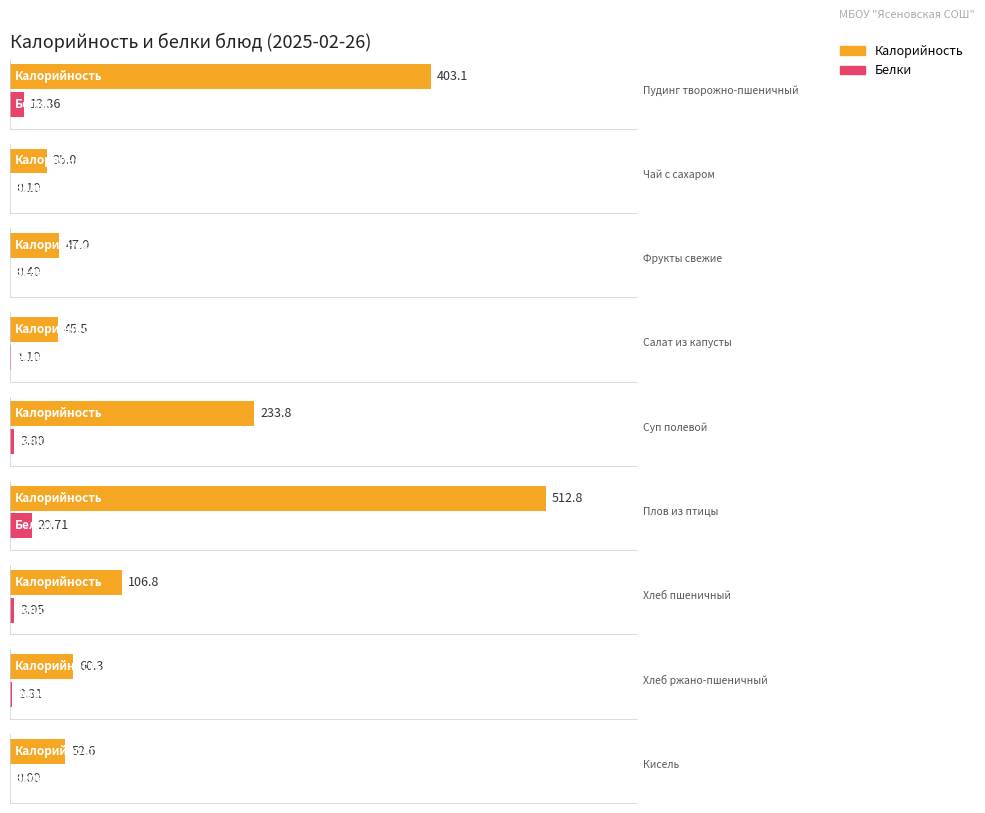

What is the difference between the Белки values at Салат из капусты and Фрукты свежие?

0.7